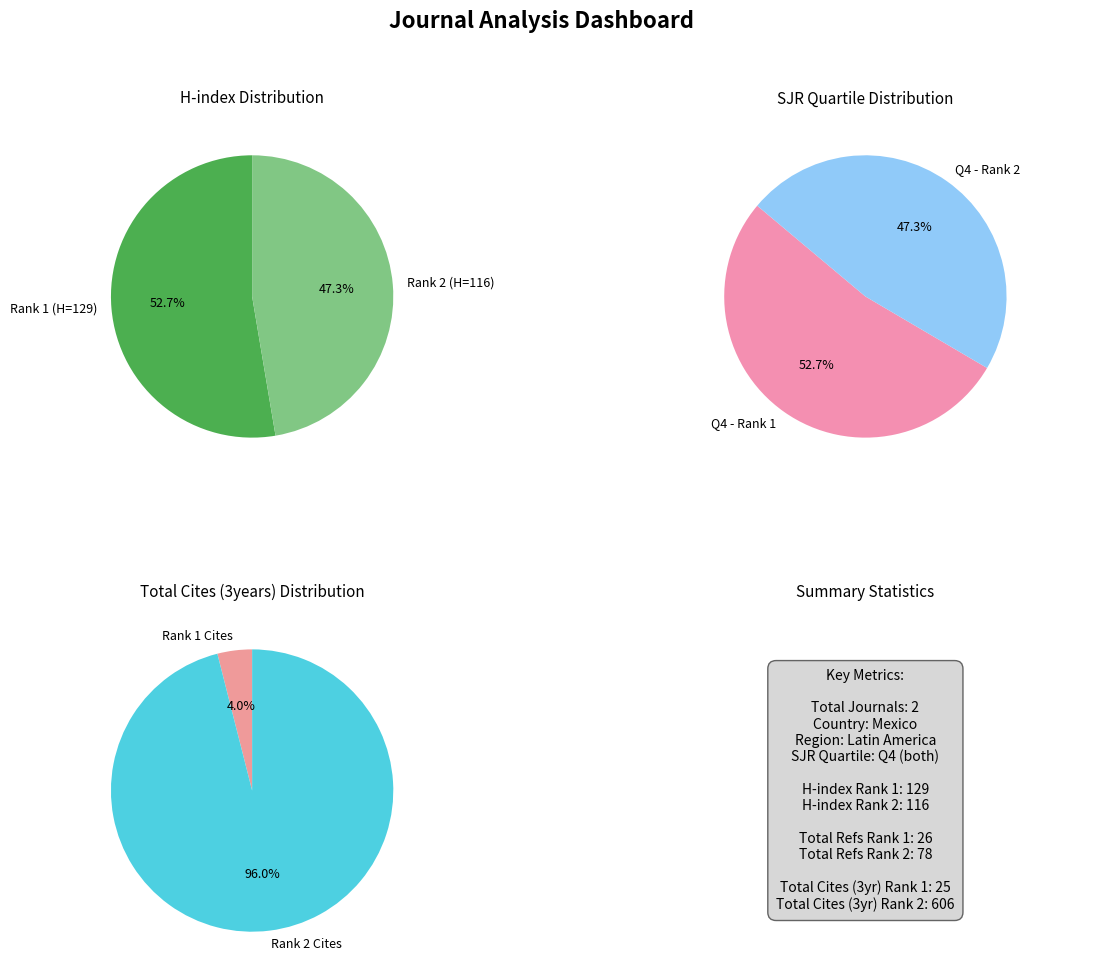

Combined, do Revista Latinoamericana de Microbiologia and Enfermedades Infecciosas y Microbiologia account for over 50%?

Yes